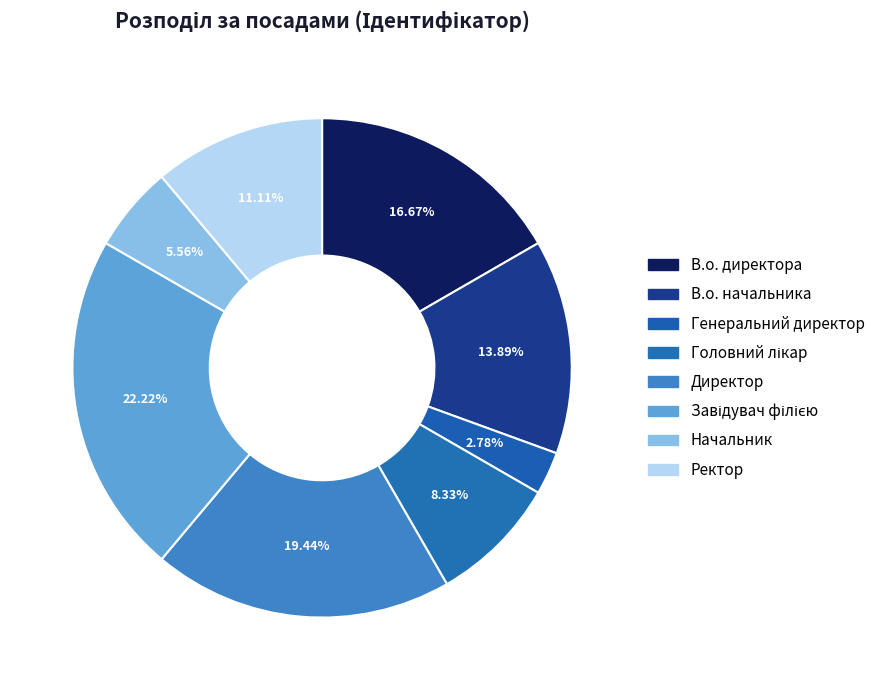

How many slices are in this pie chart?

8